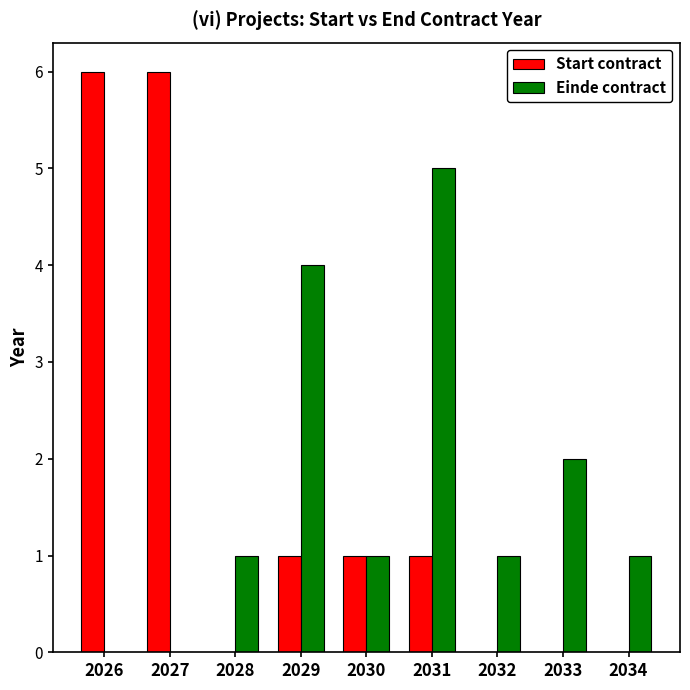

The value of Start contract at 2033 is -2. True or false?

False